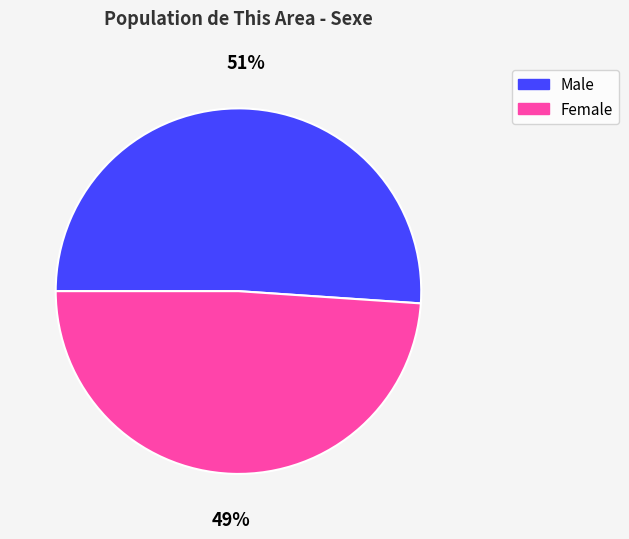

How many slices are in this pie chart?

2